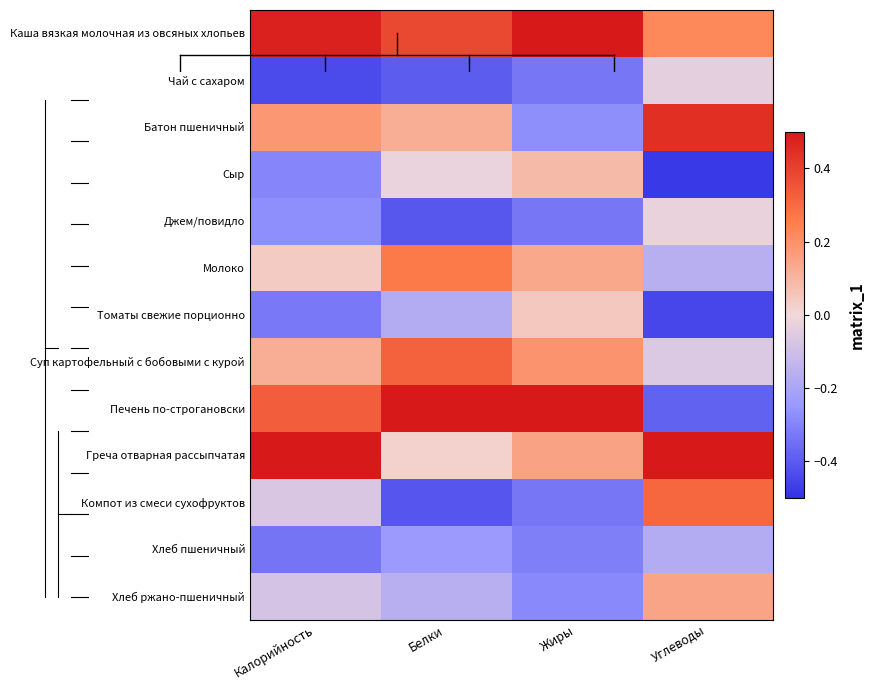

Reading left to right, extract all data points from this chart.

Каша вязкая молочная из овсяных хлопьев: Калорийность=0.5	Белки=0.4	Жиры=0.6	Углеводы=0.2
Чай с сахаром: Калорийность=-0.4	Белки=-0.4	Жиры=-0.3	Углеводы=-0.0
Батон пшеничный: Калорийность=0.2	Белки=0.1	Жиры=-0.3	Углеводы=0.4
Сыр: Калорийность=-0.3	Белки=-0.0	Жиры=0.1	Углеводы=-0.5
Джем/повидло: Калорийность=-0.3	Белки=-0.4	Жиры=-0.3	Углеводы=-0.0
Молоко: Калорийность=0.0	Белки=0.3	Жиры=0.1	Углеводы=-0.2
Томаты свежие порционно: Калорийность=-0.3	Белки=-0.2	Жиры=0.0	Углеводы=-0.5
Суп картофельный с бобовыми с курой: Калорийность=0.1	Белки=0.3	Жиры=0.2	Углеводы=-0.1
Печень по-строгановски: Калорийность=0.3	Белки=0.7	Жиры=0.6	Углеводы=-0.4
Греча отварная рассыпчатая: Калорийность=0.7	Белки=0.0	Жиры=0.2	Углеводы=0.7
Компот из смеси сухофруктов: Калорийность=-0.1	Белки=-0.4	Жиры=-0.3	Углеводы=0.3
Хлеб пшеничный: Калорийность=-0.3	Белки=-0.2	Жиры=-0.3	Углеводы=-0.2
Хлеб ржано-пшеничный: Калорийность=-0.1	Белки=-0.2	Жиры=-0.3	Углеводы=0.1